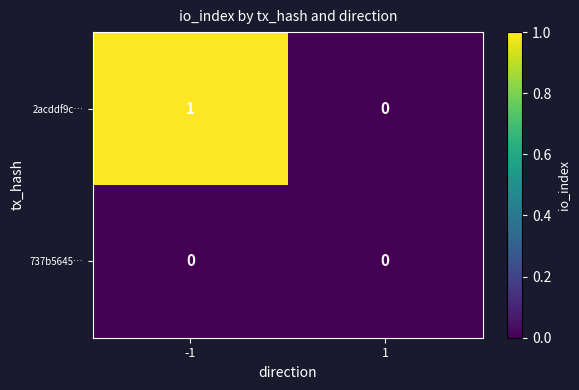

What is the greatest value displayed?

1